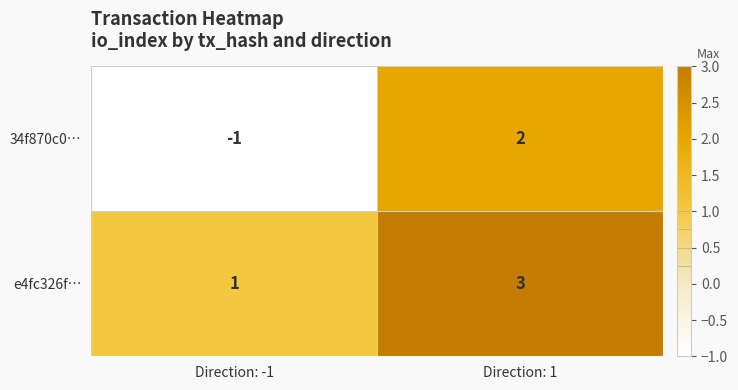

What is the highest value of the e4fc326f… series?

3